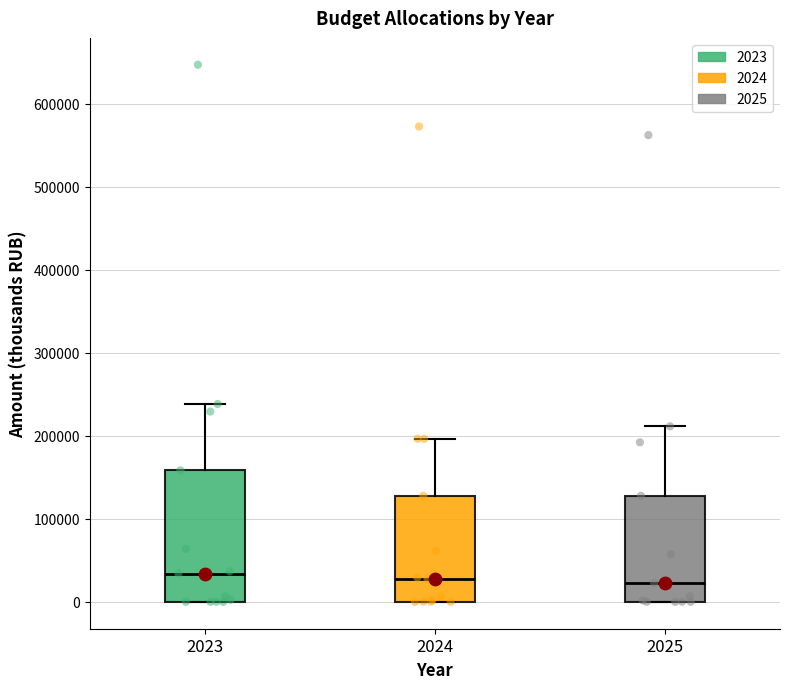

Comparing the boxes themselves (not the whiskers), which one is the tallest?

2023